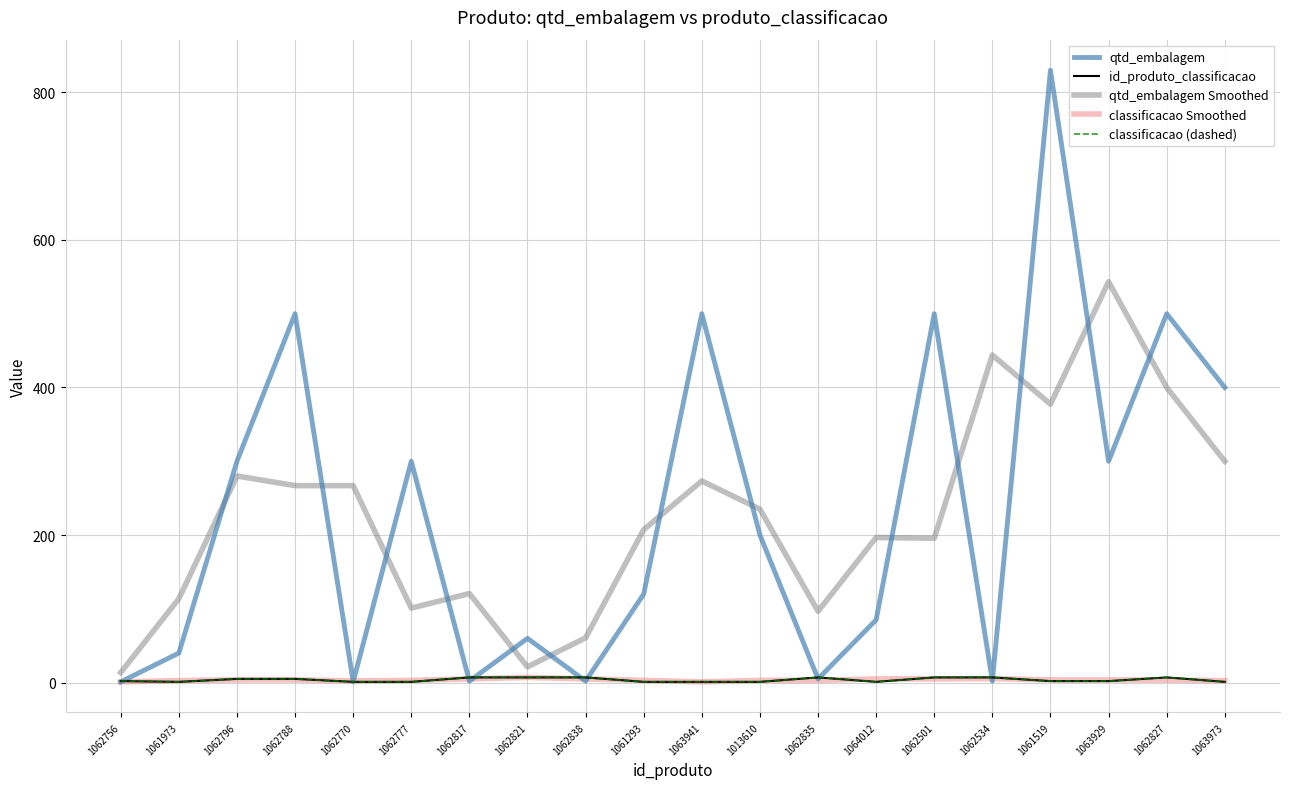

What position from the left is 1062770?

5